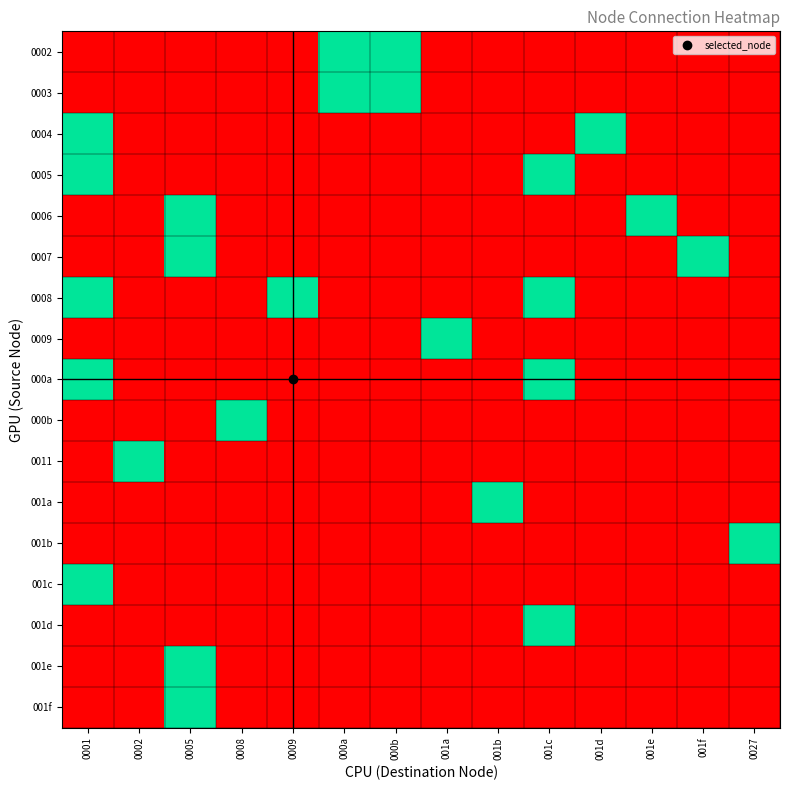

What is the difference between the highest and lowest values at 0008?

1